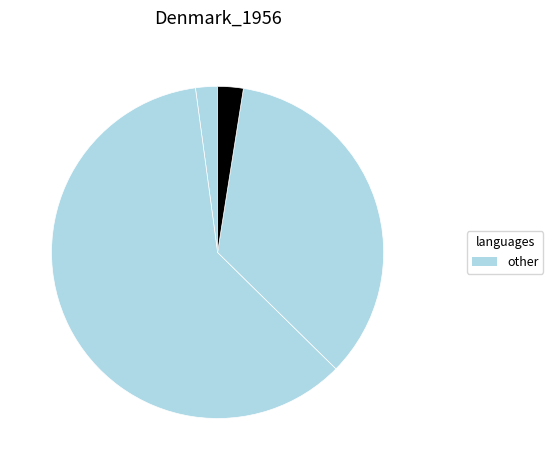

How many segments does this pie chart have?

4